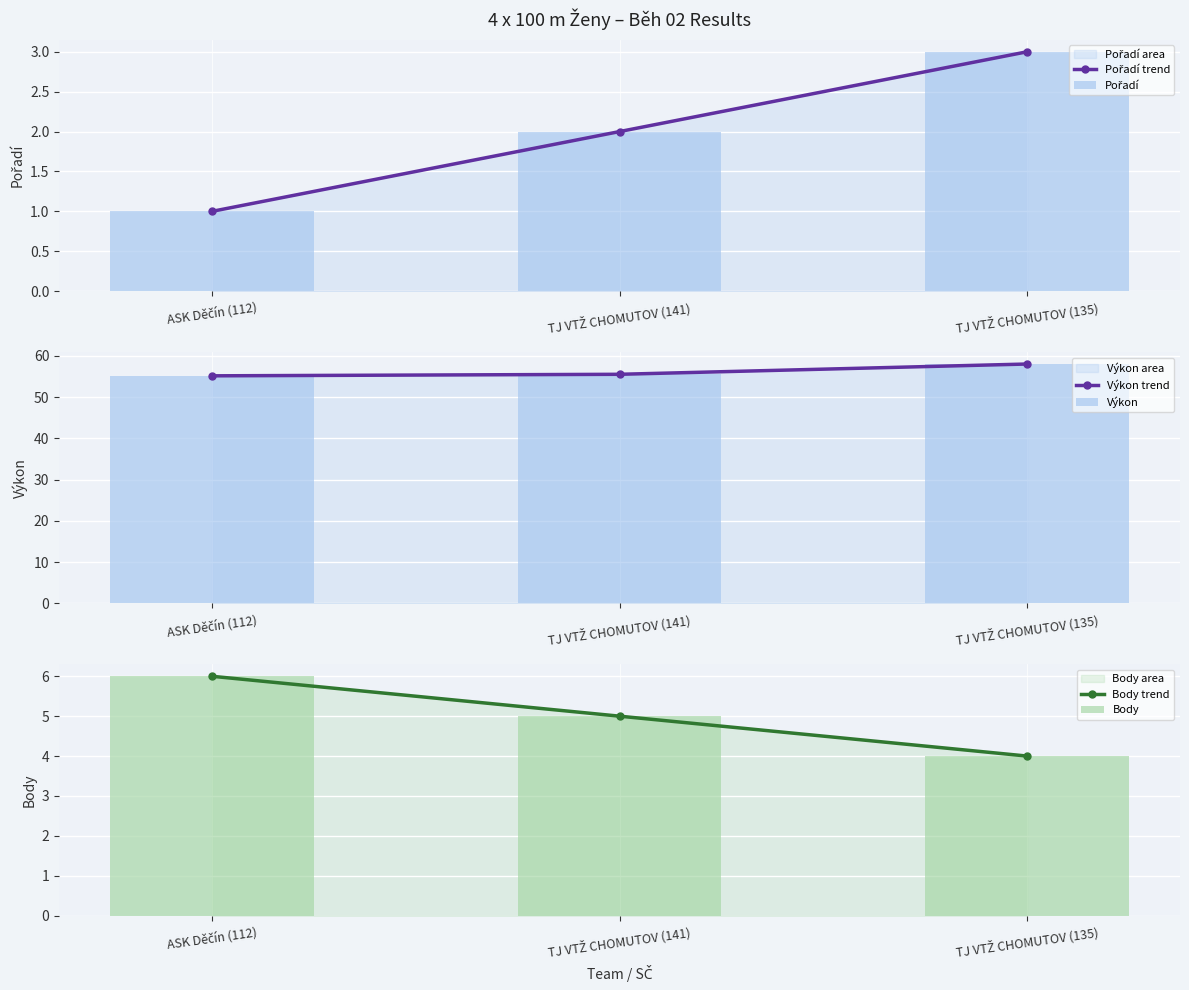

What is the sum of the Výkon trend values at TJ VTŽ CHOMUTOV (135) and TJ VTŽ CHOMUTOV (141)?

113.5